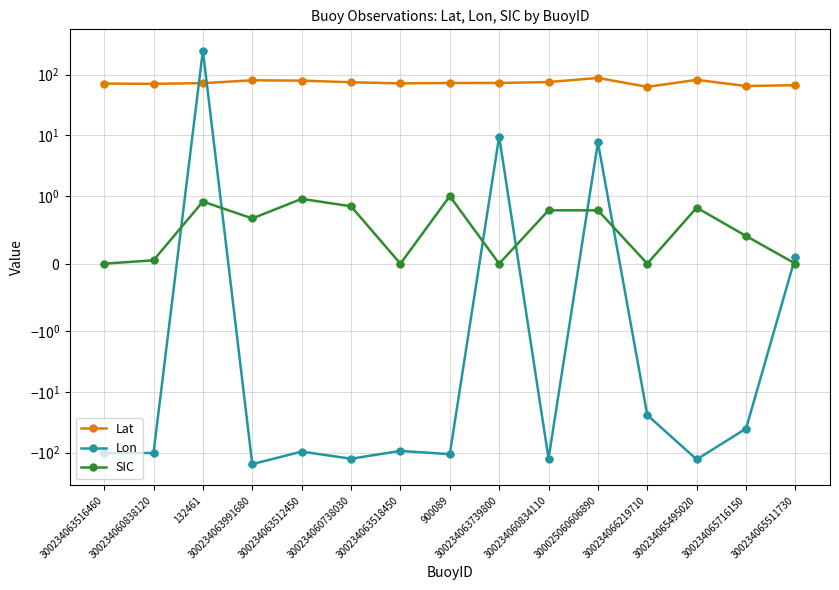

Which series has the largest total across all categories?

Lat